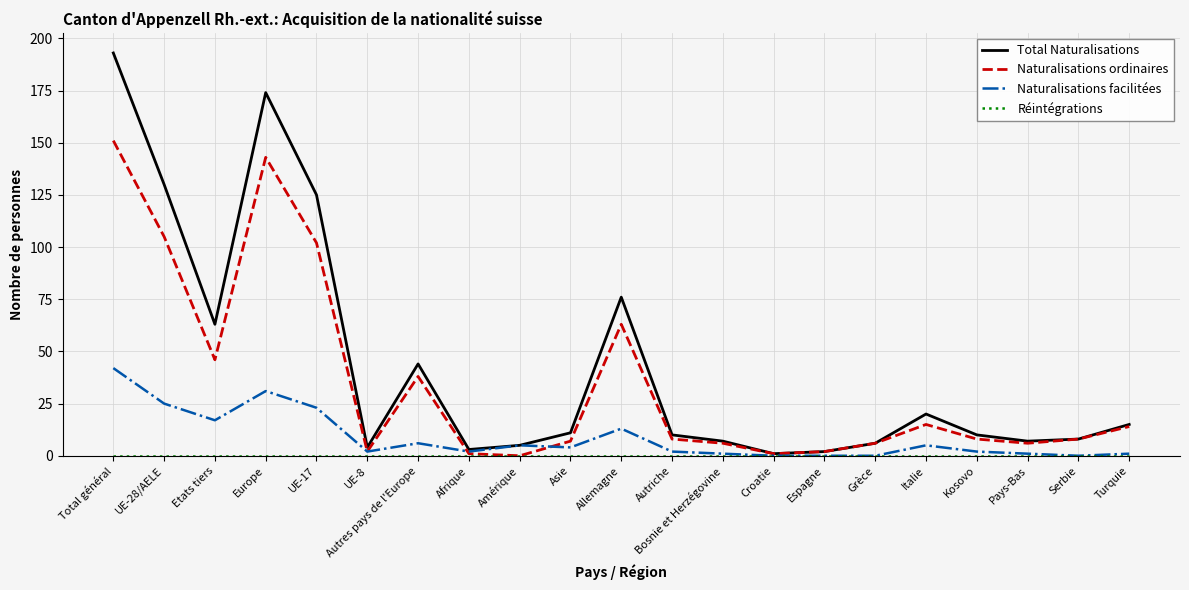

Is this an area chart (filled region under the line)?

No